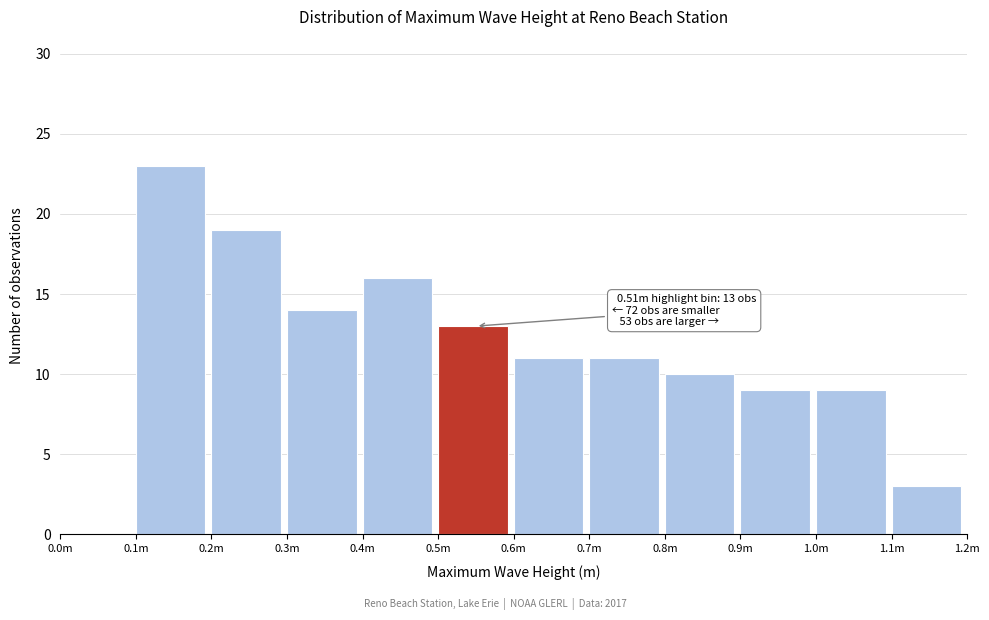

Reading right to left, what are all the values shown in this chart?

1.1m=3	1.0m=9	0.9m=9	0.8m=10	0.7m=11	0.6m=11	0.5m=13	0.4m=16	0.3m=14	0.2m=19	0.1m=23	0.0m=0